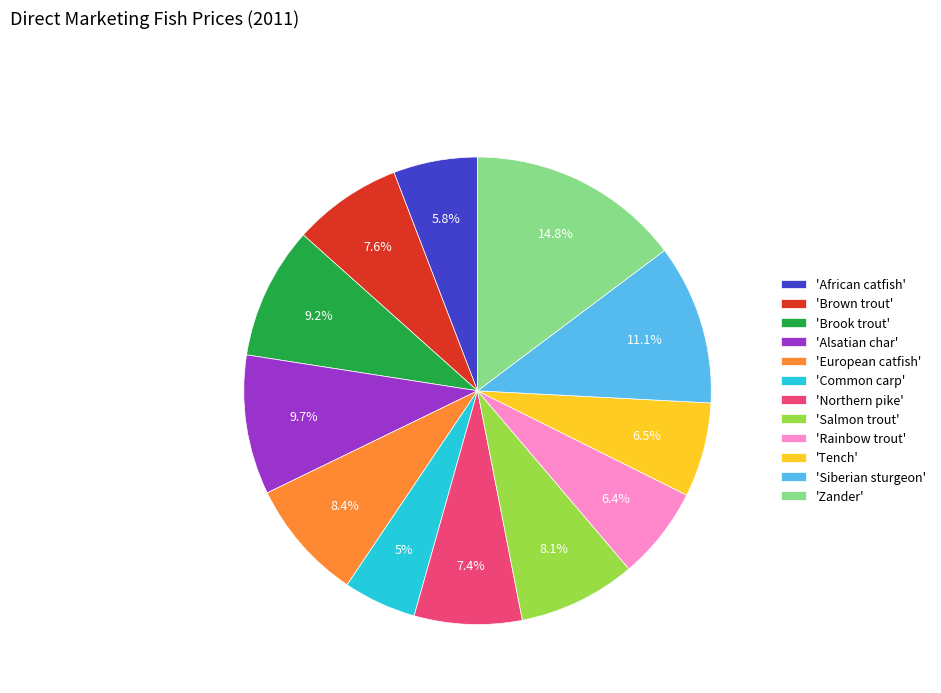

Which category has the biggest portion of the pie?

'Zander'